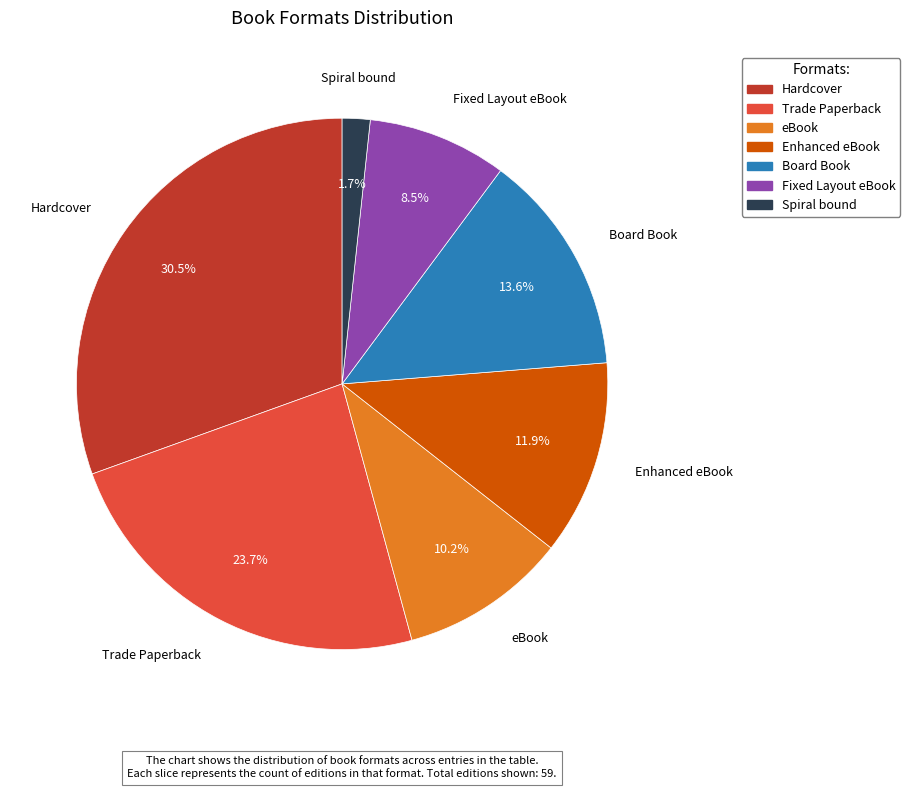

To the nearest percent, what is the difference between the eBook and Spiral bound slice percentages?

8%